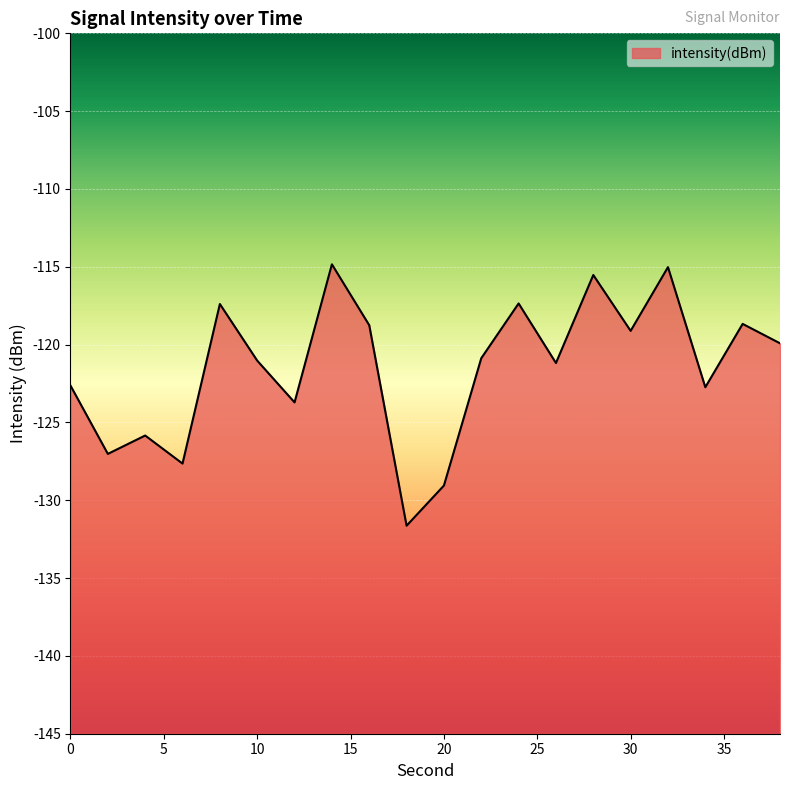

Does the chart display data point markers on the line(s)?

No